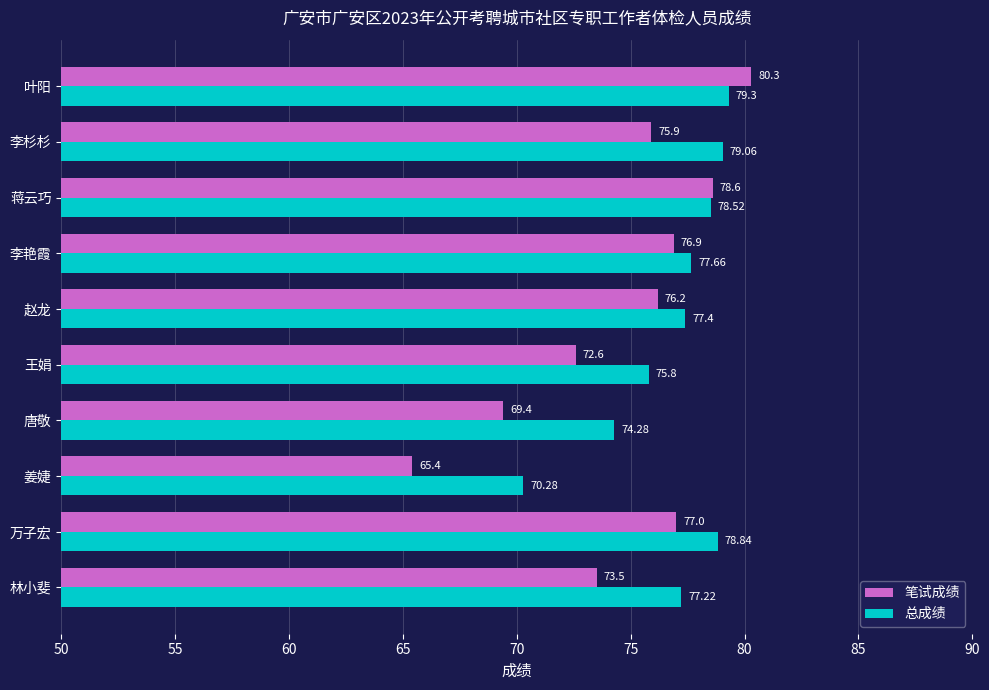

What is the average value of the 笔试成绩 series?

74.6